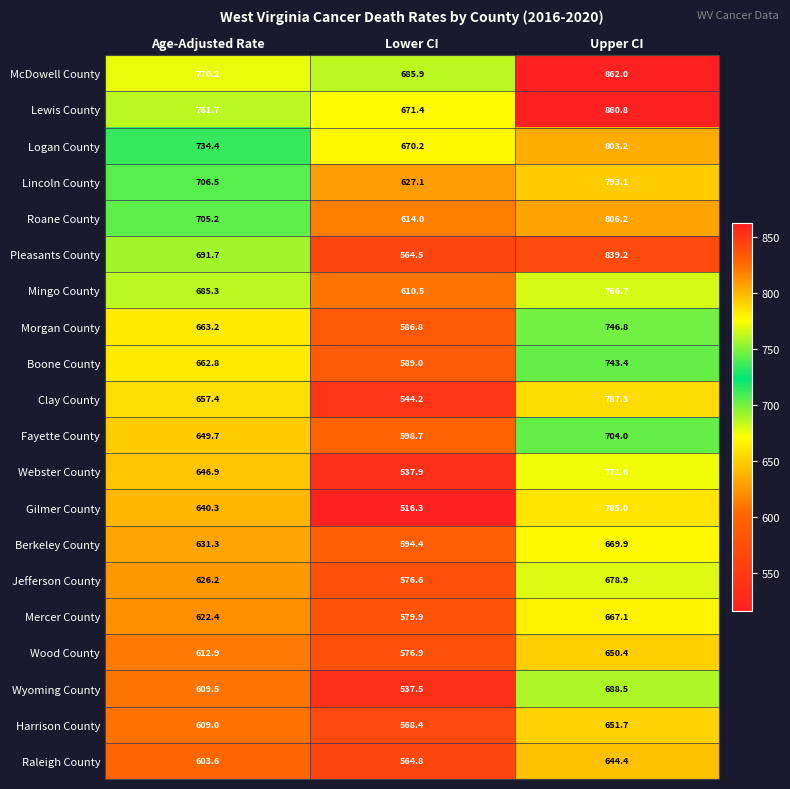

What is the sum of all Wyoming County values?

1835.5